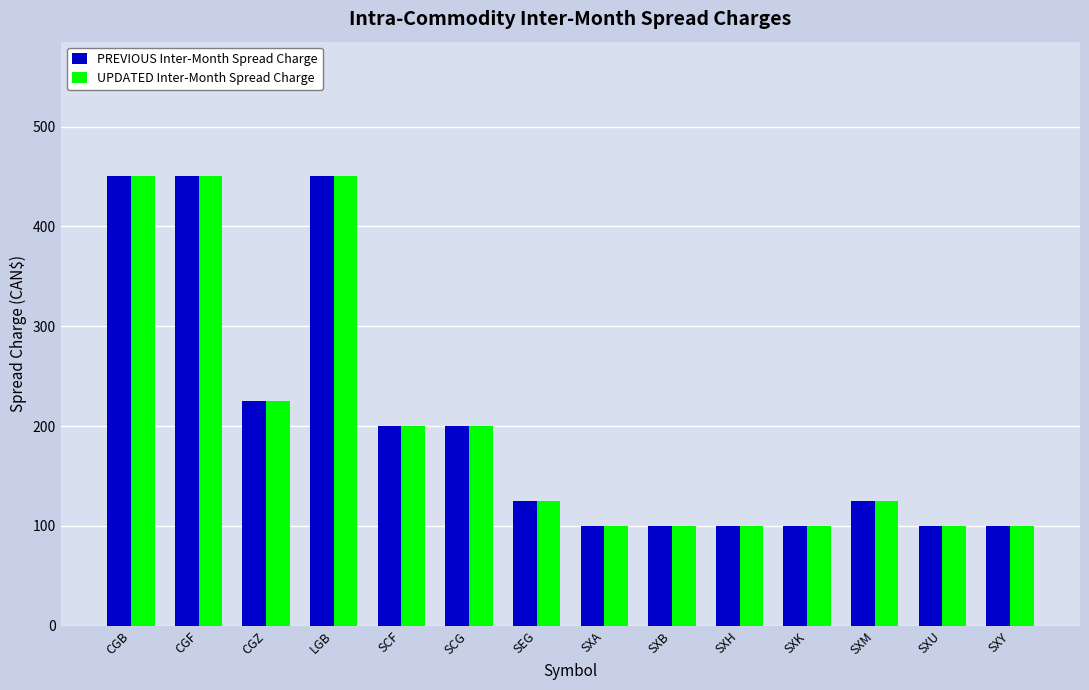

How many bars are there in total?

28